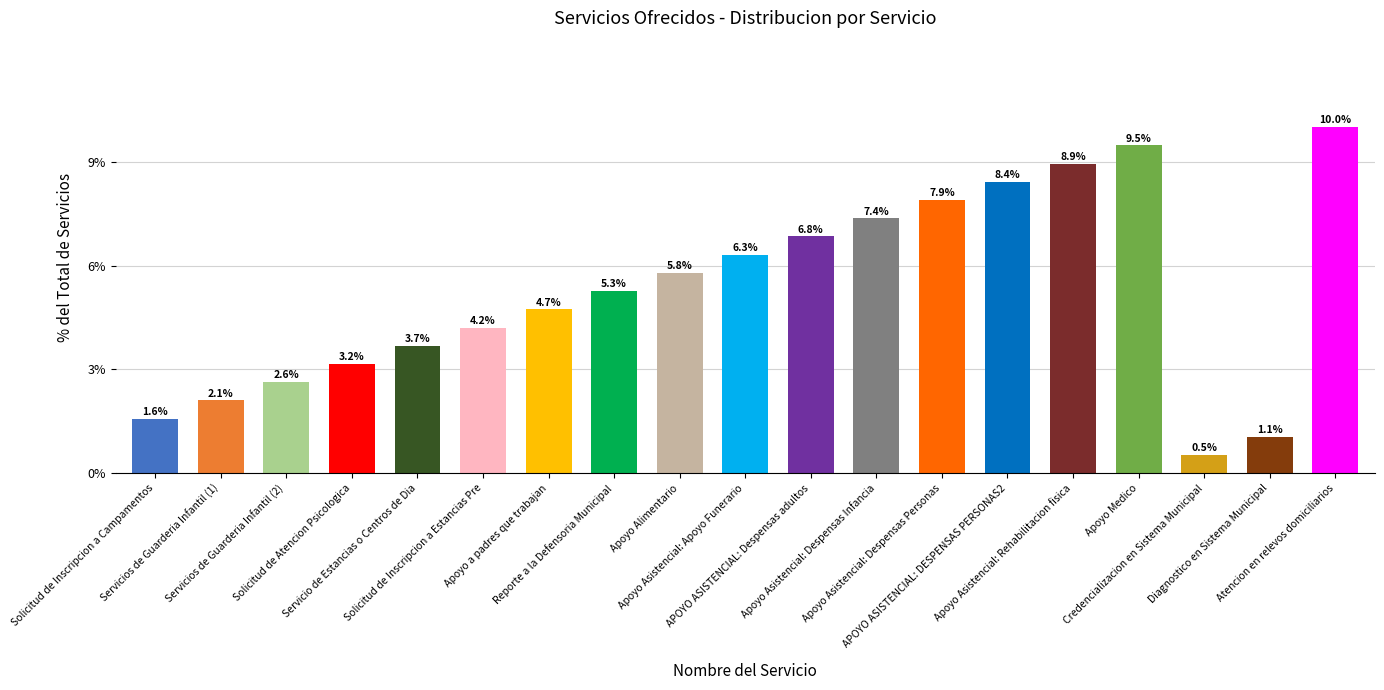

Rank the categories by value from highest to lowest.

Atencion en relevos domiciliarios, Apoyo Medico, Apoyo Asistencial: Rehabilitacion fisica, APOYO ASISTENCIAL: DESPENSAS PERSONAS2, Apoyo Asistencial: Despensas Personas, Apoyo Asistencial: Despensas Infancia, APOYO ASISTENCIAL: Despensas adultos, Apoyo Asistencial: Apoyo Funerario, Apoyo Alimentario, Reporte a la Defensoria Municipal, Apoyo a padres que trabajan, Solicitud de Inscripcion a Estancias Pre, Servicio de Estancias o Centros de Dia, Solicitud de Atencion Psicologica, Servicios de Guarderia Infantil (2), Servicios de Guarderia Infantil (1), Solicitud de Inscripcion a Campamentos, Diagnostico en Sistema Municipal, Credencializacion en Sistema Municipal